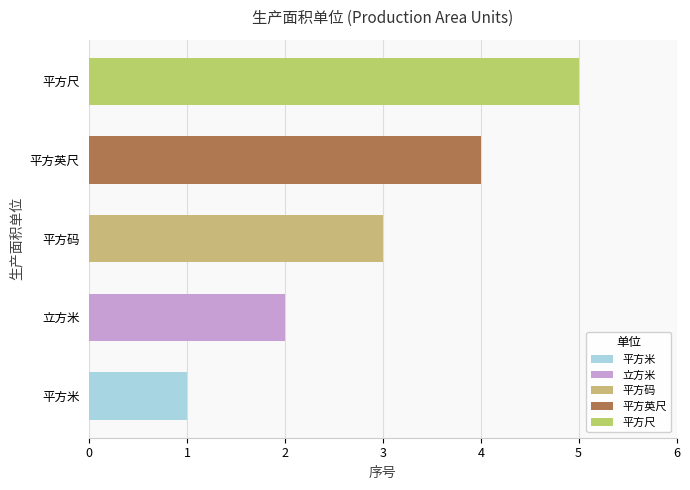

List the labels in order of value, largest first.

平方尺, 平方英尺, 平方码, 立方米, 平方米